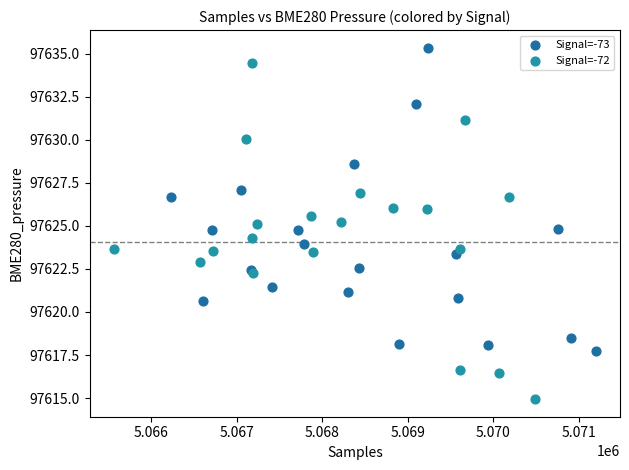

Which series reaches the minimum Y coordinate?

Signal=-72